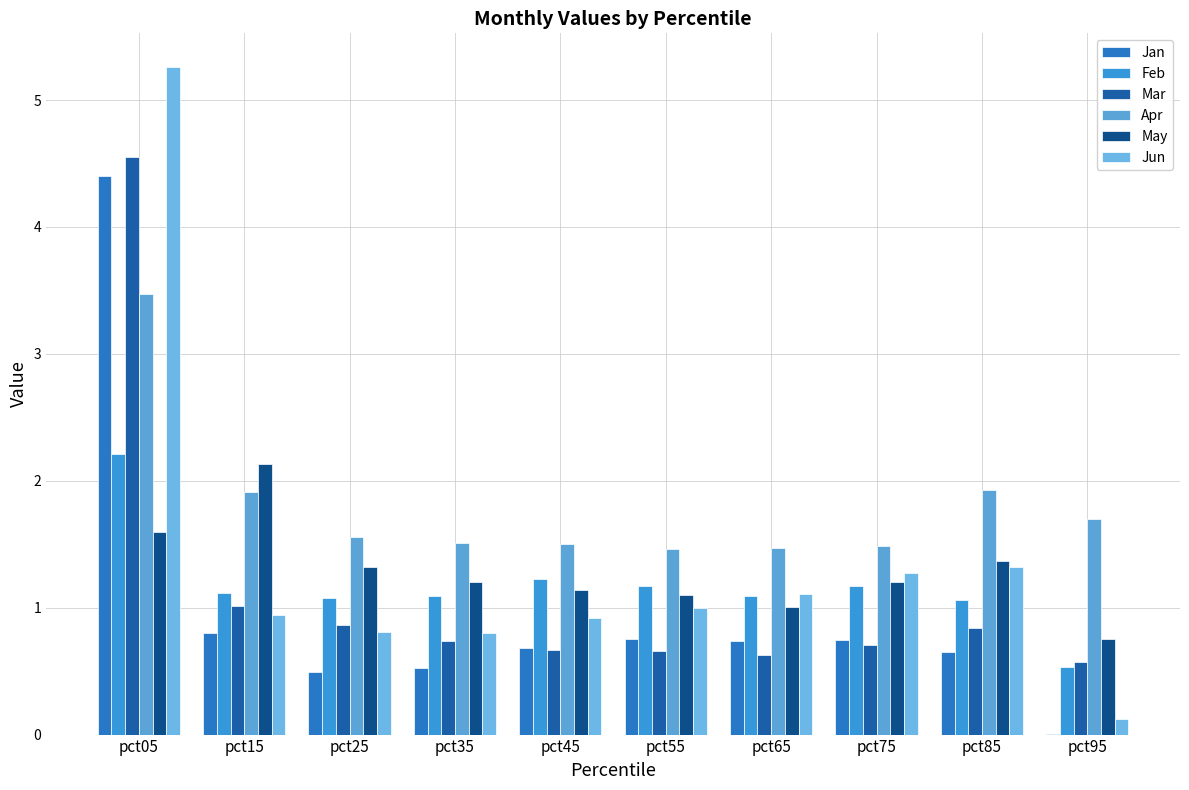

How many groups of bars are there?

10